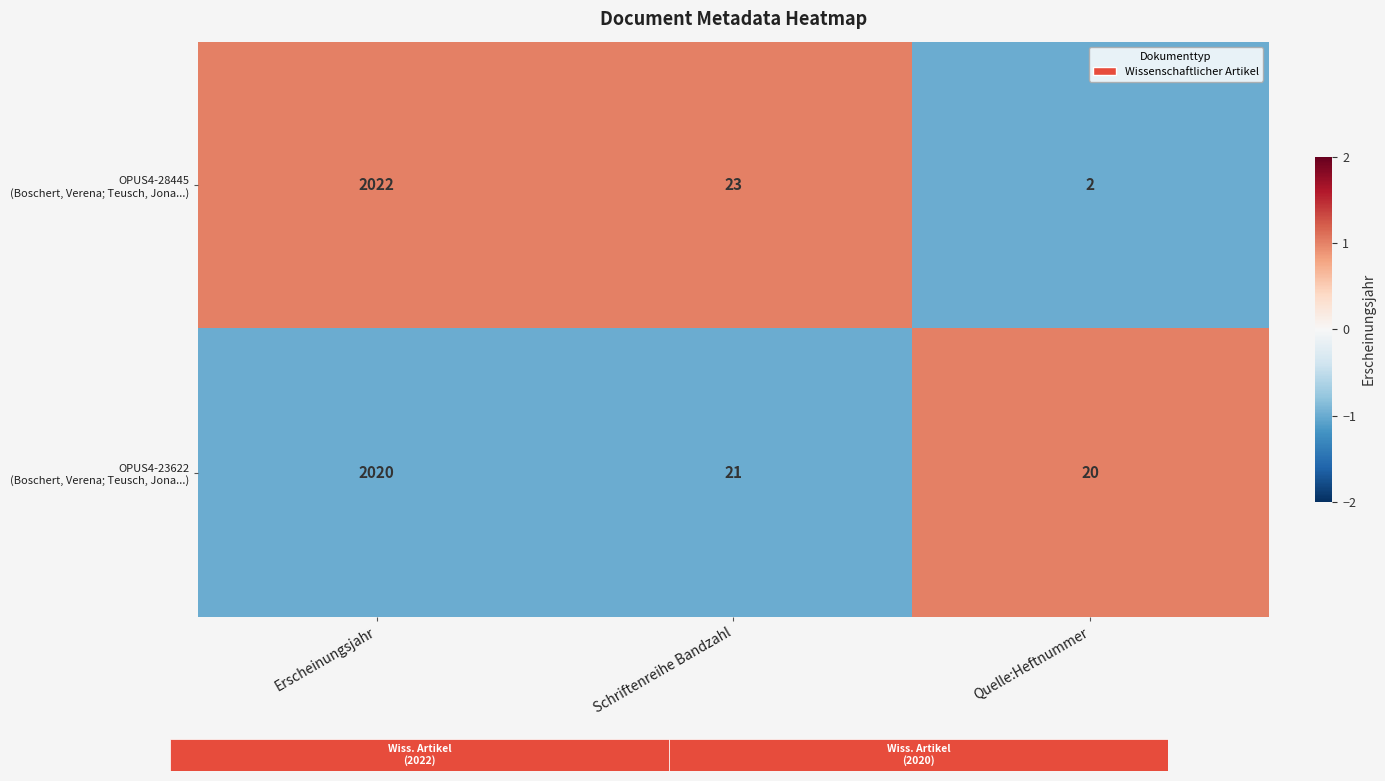

At which category is the sum across all series the highest?

Erscheinungsjahr